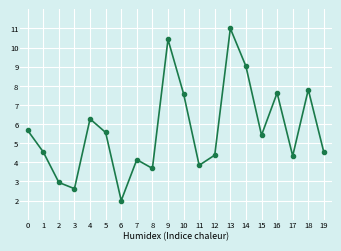

The value at 14 is 9.0. True or false?

True